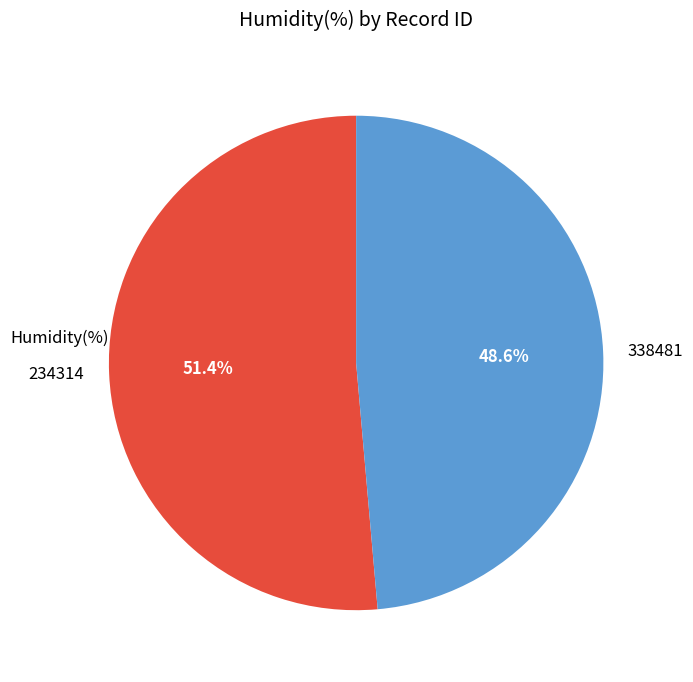

What is the ratio of the value at 338481 to the value at 234314?

0.9